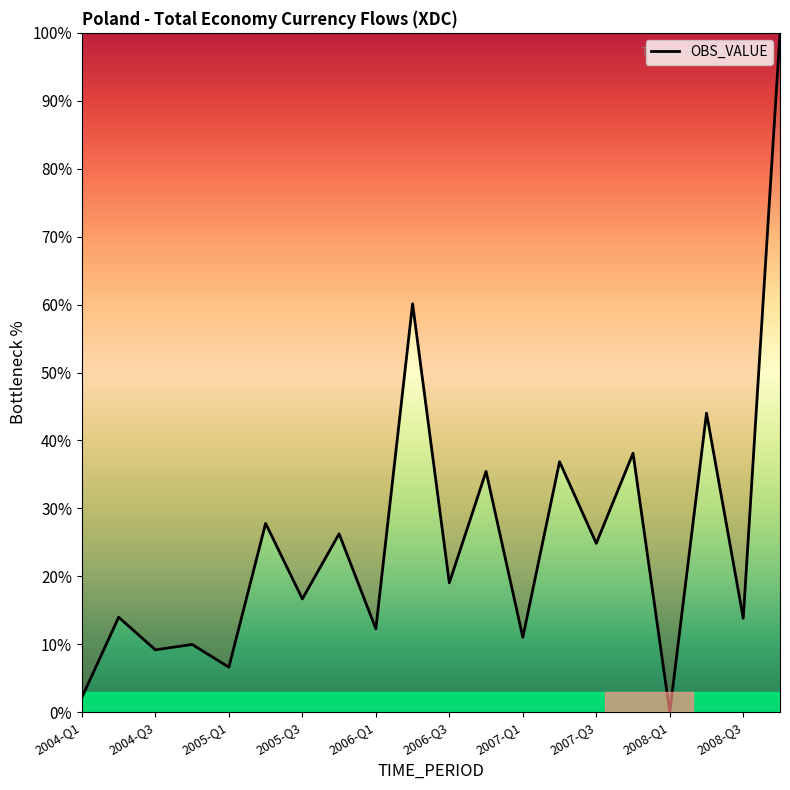

How many distinct data groups are displayed?

1